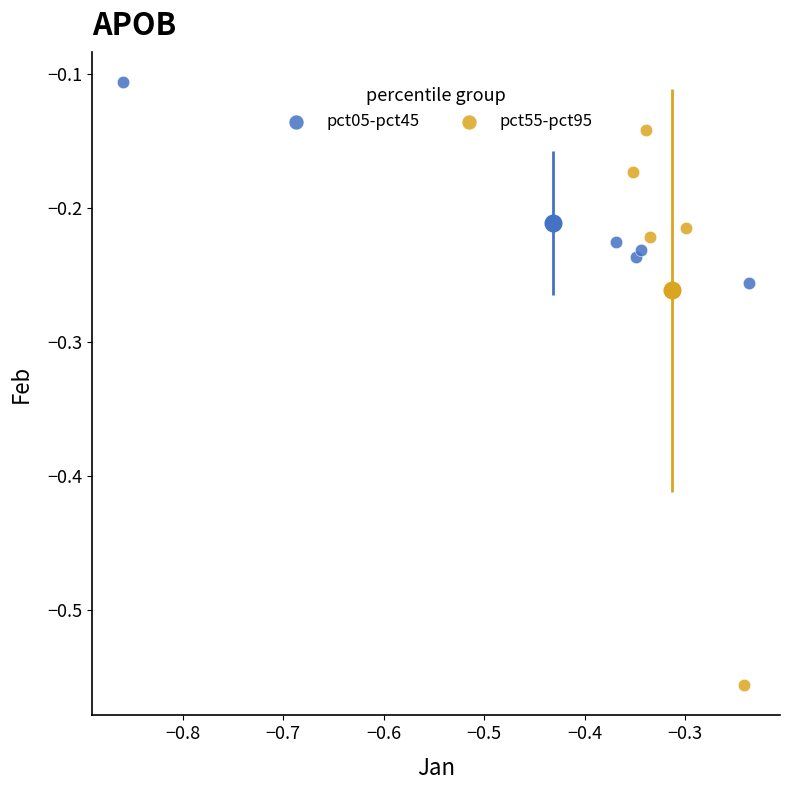

Which series contains the highest Y value?

pct05-pct45